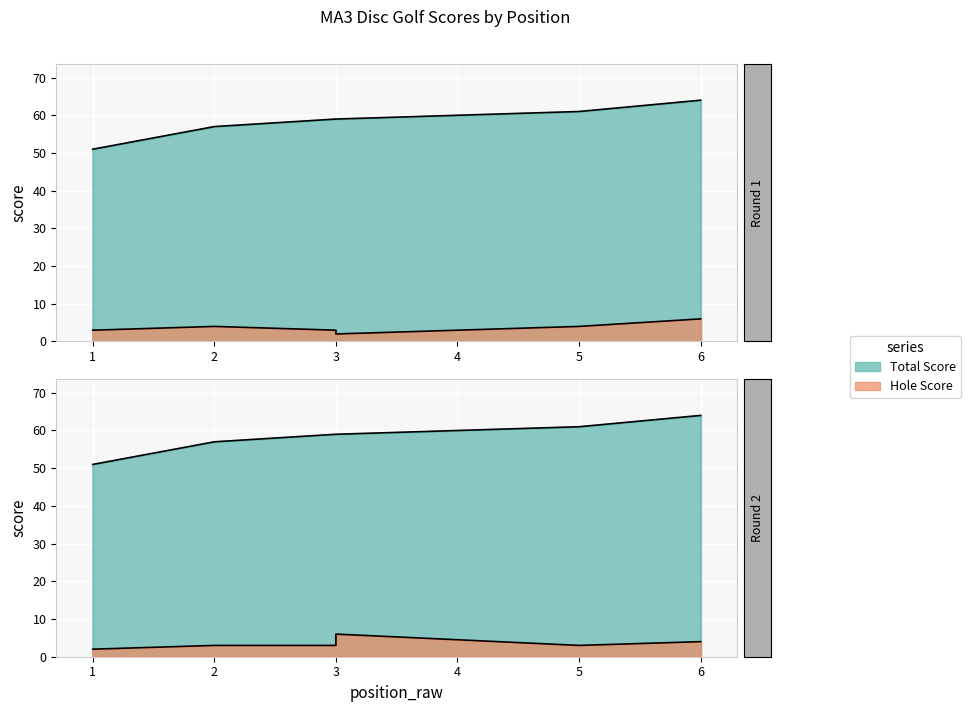

How many hole_17 values are between 3 and 4?

4